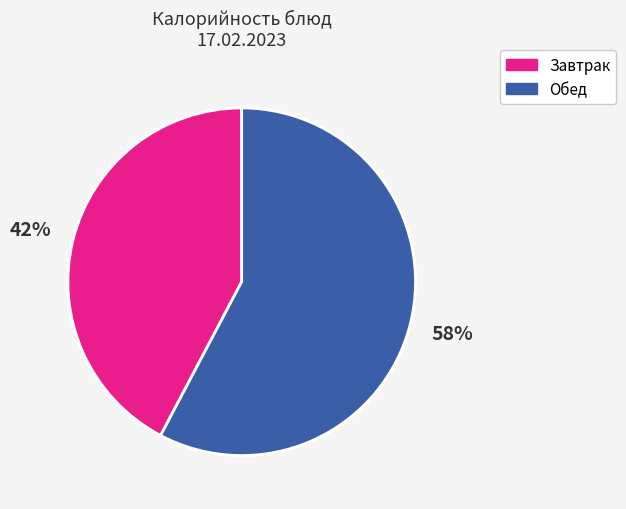

Is there a majority slice in this chart?

Yes